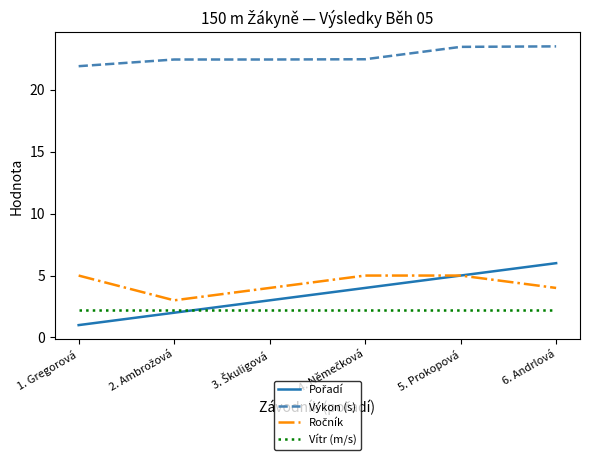

At which label is Výkon (s) closest to 22?

1. Gregorová